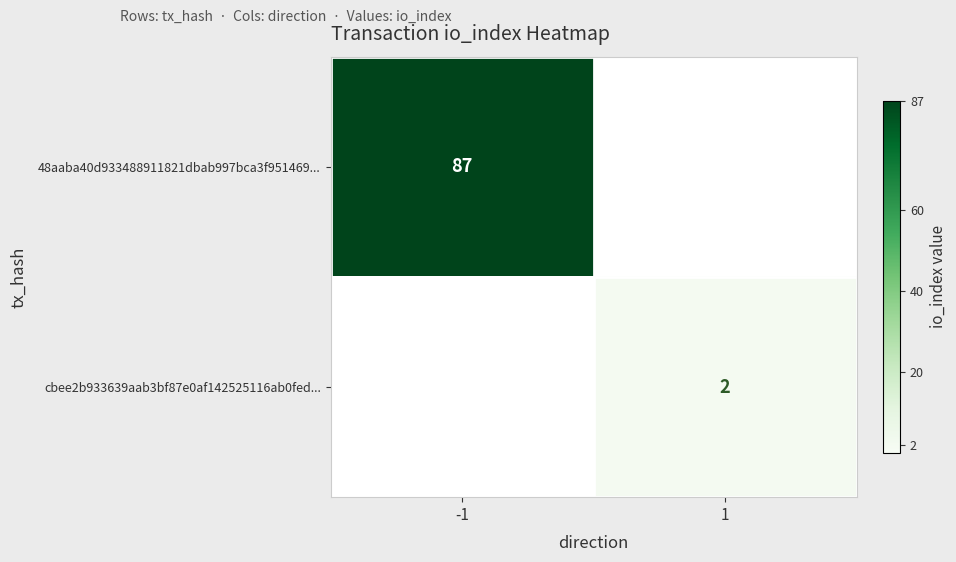

At which category does the chart reach its peak across all series?

-1